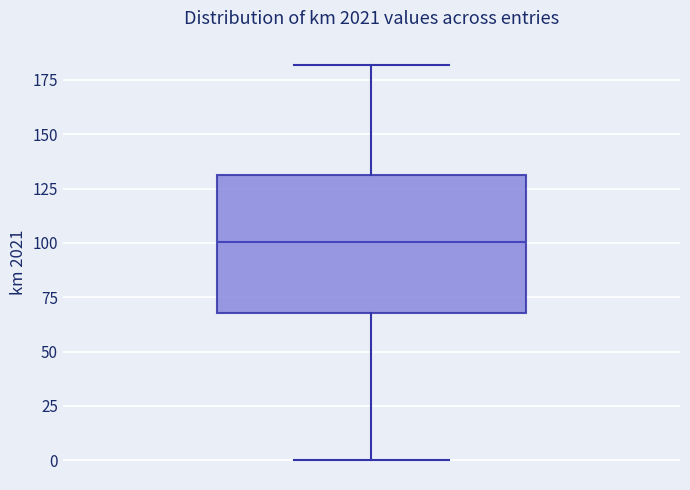

Where does the upper whisker of the box end on the y-axis? The values are not printed on the chart, so give them approximately, as read against the axis.

180